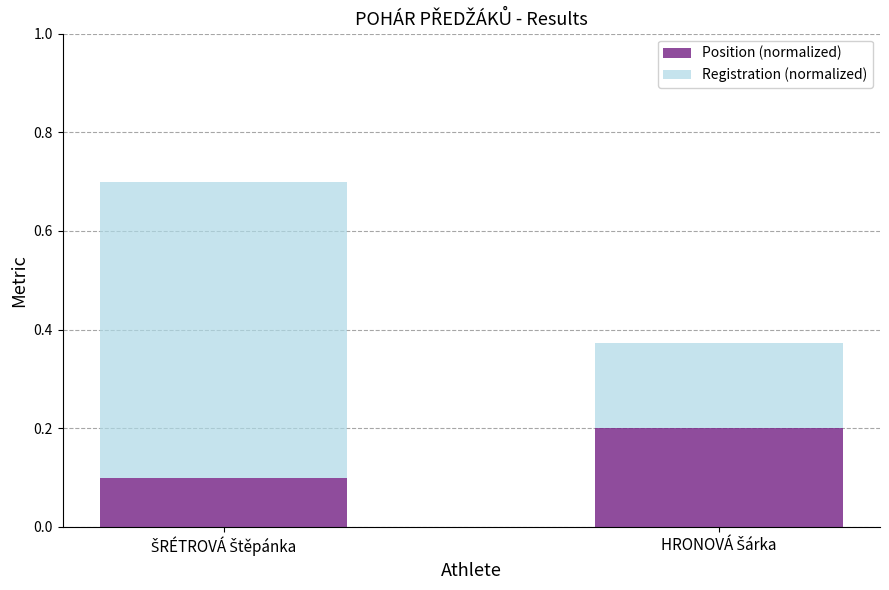

What is the sum of all Position (normalized) values?

0.3